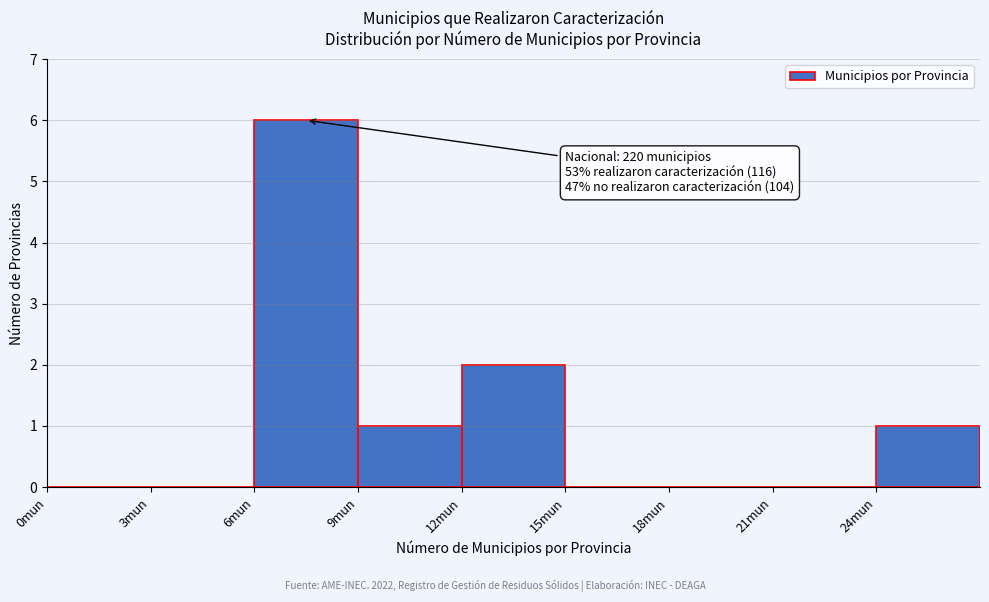

Over which range of the x-axis is the bar tallest?

6 to 9